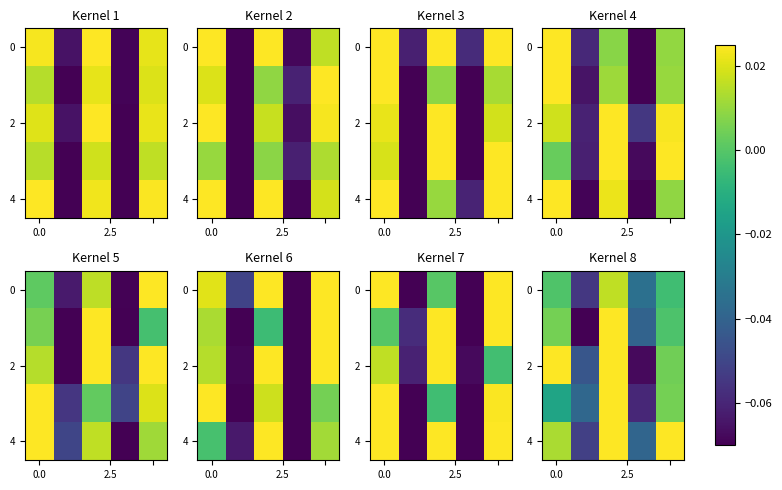

How many series are shown in this chart?

5